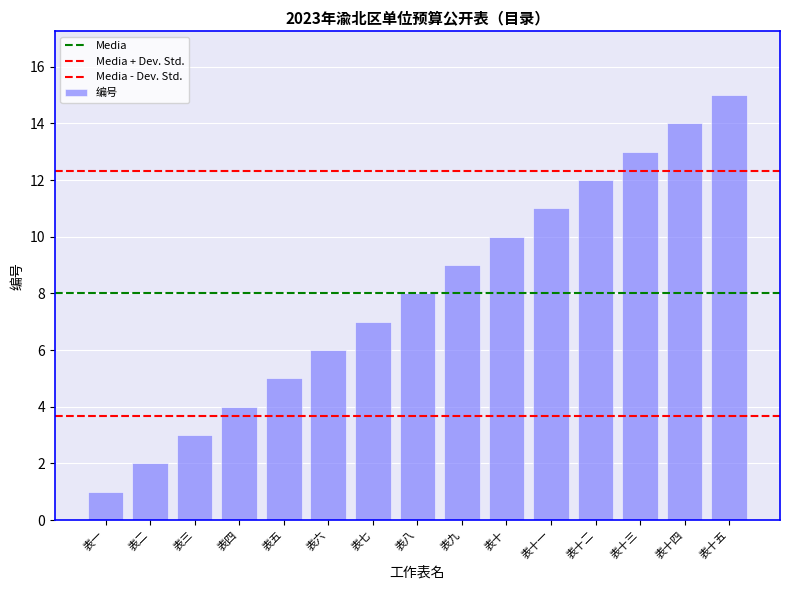

True or false: the data shows 14 at 表十四.

True